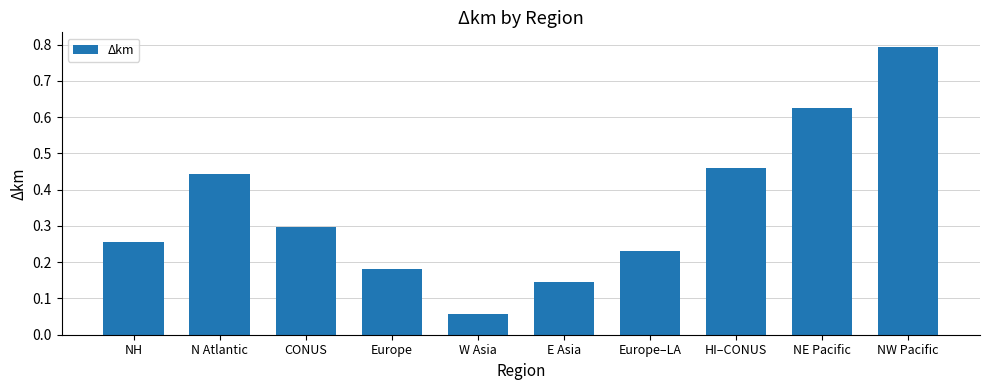

What is the sum of all values?

3.5